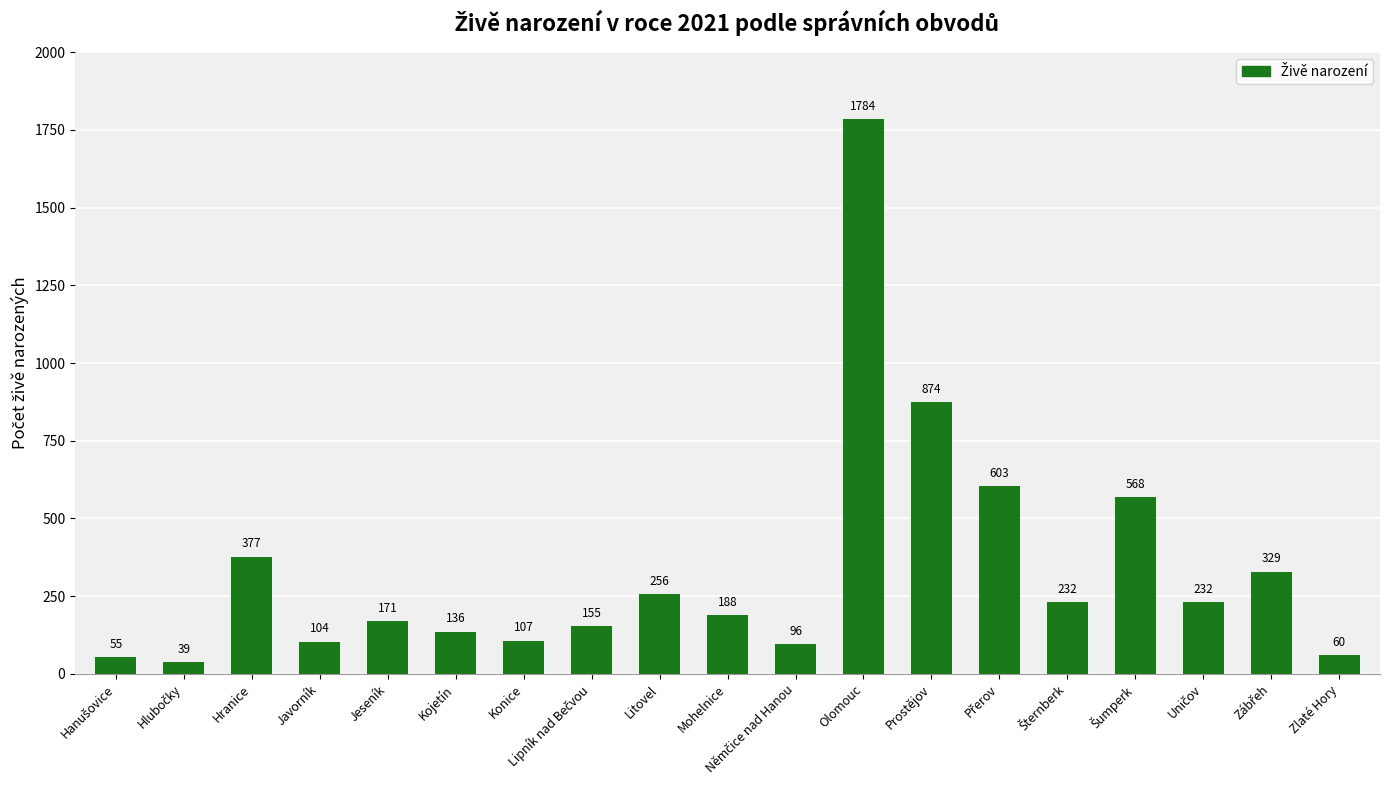

What is the greatest value displayed?

1784